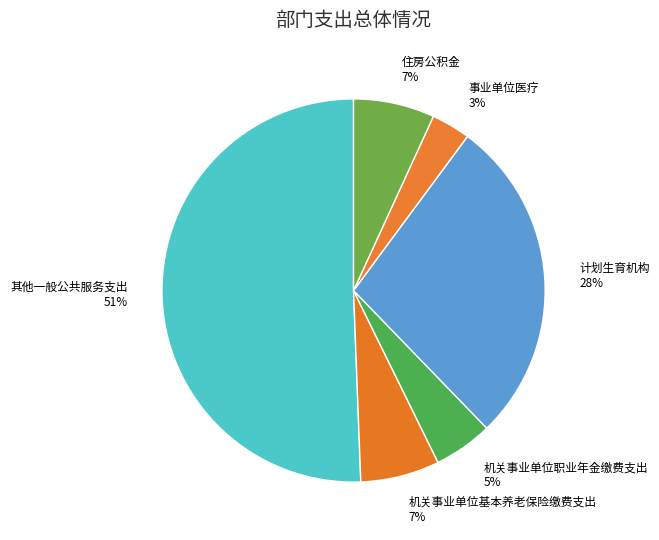

What percentage is the 计划生育机构 slice, to the nearest percent?

28%